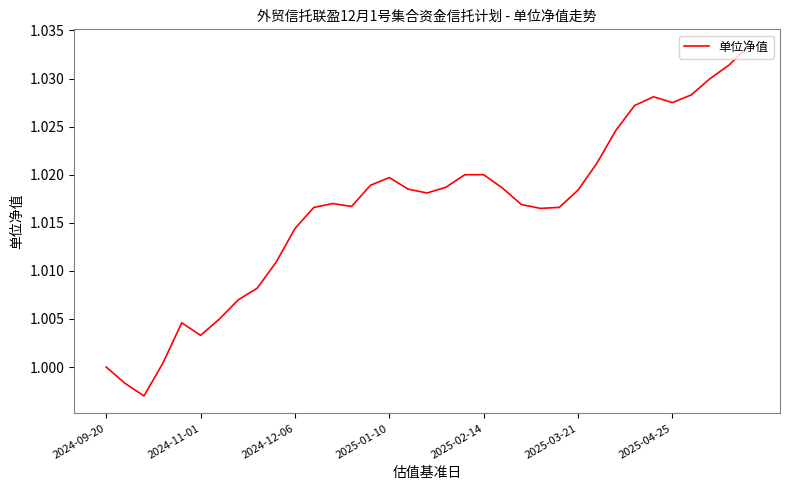

Is this an area chart (filled region under the line)?

No